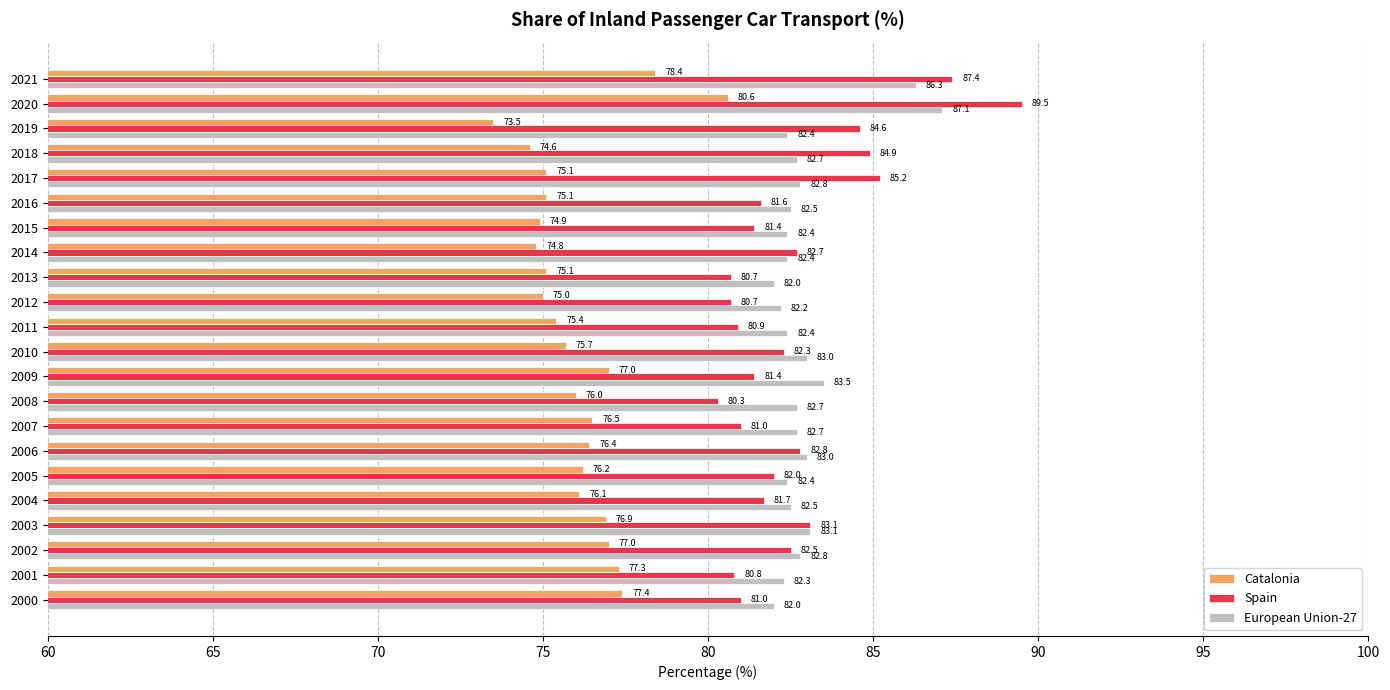

Is it true that Spain equals 140.1 at 2001?

False